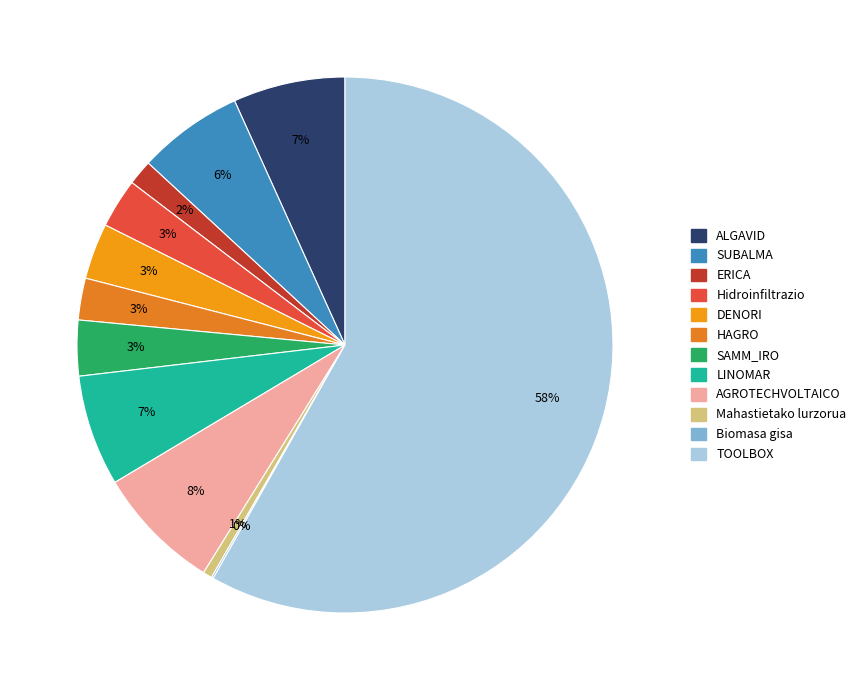

The Mahastietako lurzorua slice represents 1% of the pie. True or false?

True